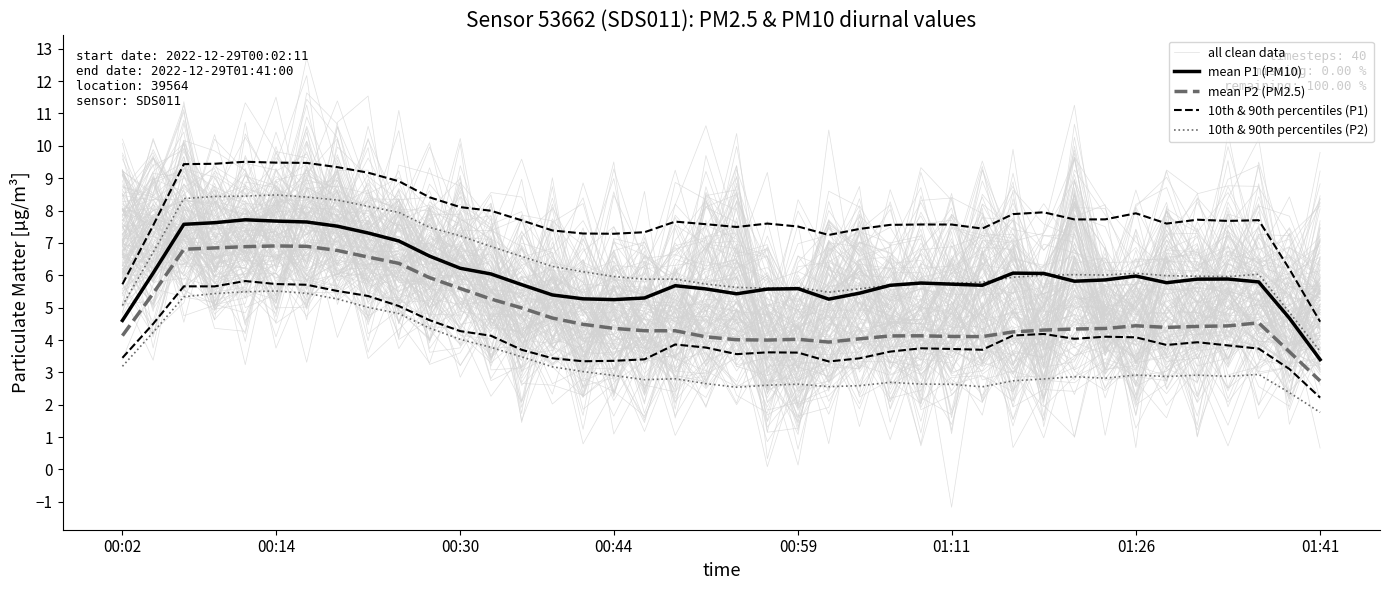

What is the maximum value for mean P1 (PM10)?

7.7